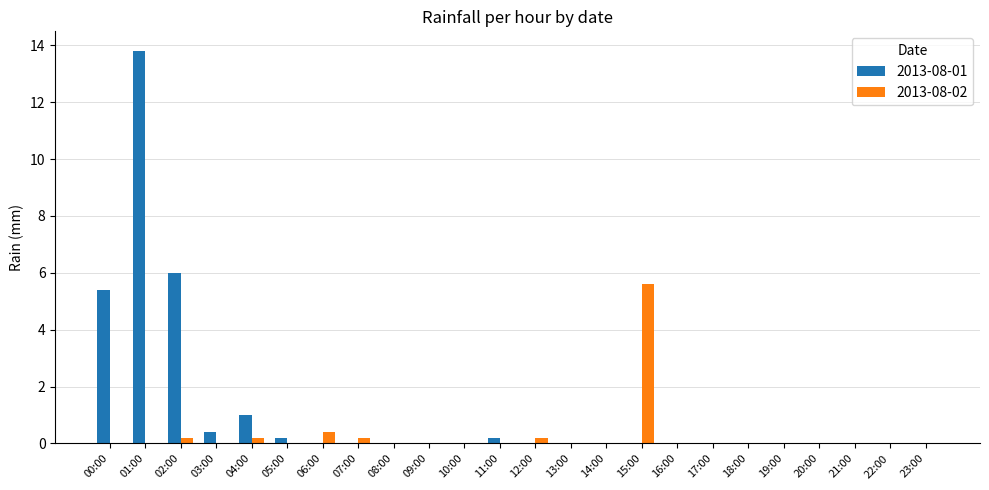

Which series has the widest spread of values?

2013-08-01